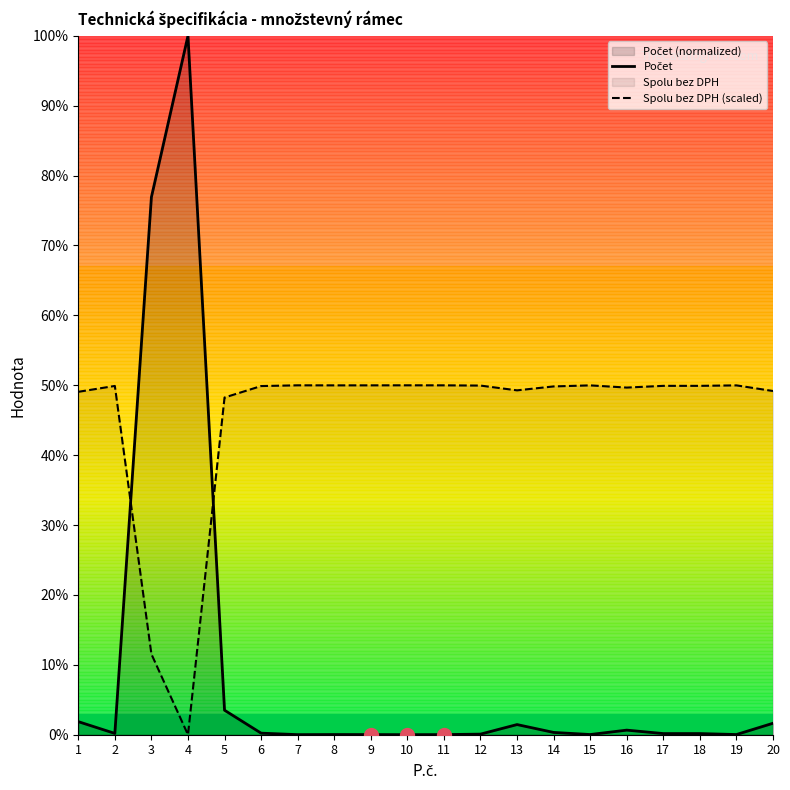

Is the value of Spolu bez DPH (scaled) at 9 greater than the value of Počet at 17?

Yes